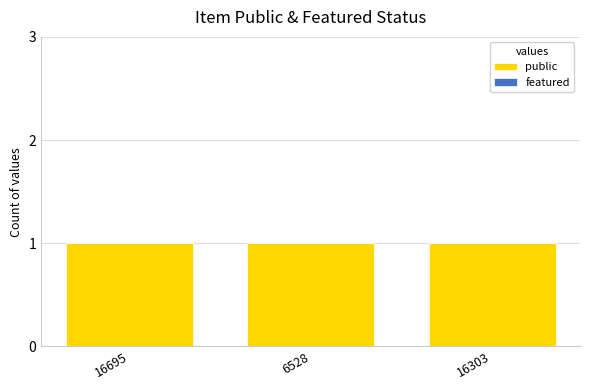

Which series has the largest total across all categories?

public